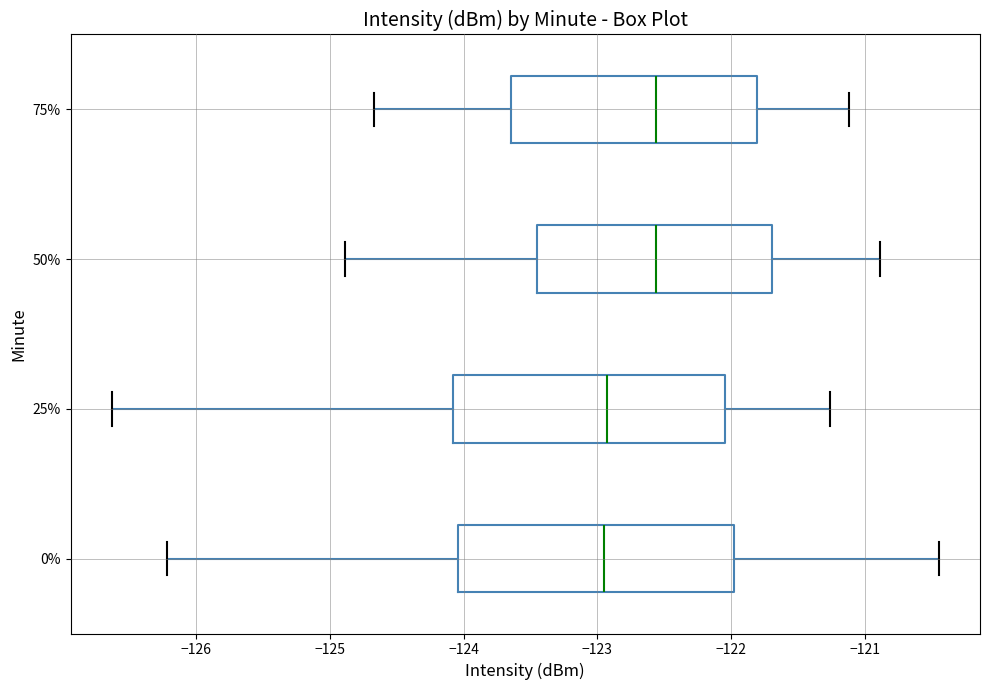

Reading bottom to top, transcribe this box plot: for each box, give where its median line is, the range the box spans, and where its two whiskers end, as read against the x-axis. The values are not printed on the chart, so give them approximately, as read against the axis.

0%: median -123.0, box -124.0 to -122.0, whiskers -126.2 to -120.4
25%: median -122.9, box -124.1 to -122.0, whiskers -126.6 to -121.3
50%: median -122.6, box -123.4 to -121.7, whiskers -124.9 to -120.9
75%: median -122.6, box -123.6 to -121.8, whiskers -124.7 to -121.1